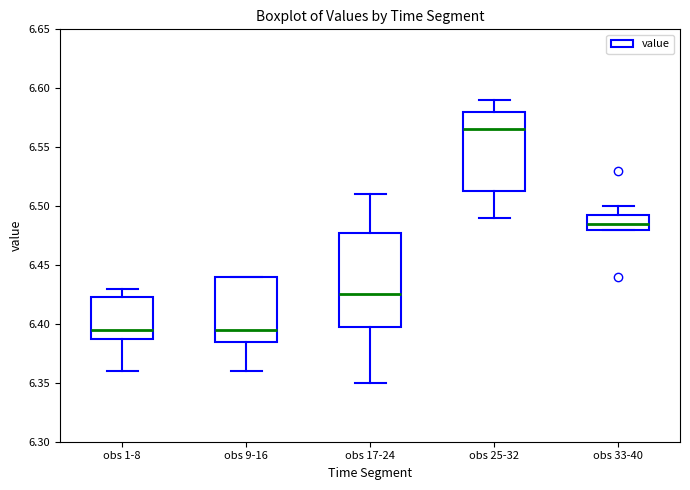

Reading left to right, read every box against the y-axis: the position of its median line, the range the box covers, and the ends of its whiskers. The values are not printed on the chart, so give them approximately, as read against the axis.

obs 1-8: median 6.395, box 6.390 to 6.425, whiskers 6.360 to 6.430
obs 9-16: median 6.395, box 6.385 to 6.440, whiskers 6.360 to 6.440
obs 17-24: median 6.425, box 6.400 to 6.480, whiskers 6.350 to 6.510
obs 25-32: median 6.565, box 6.515 to 6.580, whiskers 6.490 to 6.590
obs 33-40: median 6.485, box 6.480 to 6.495, whiskers 6.480 to 6.500